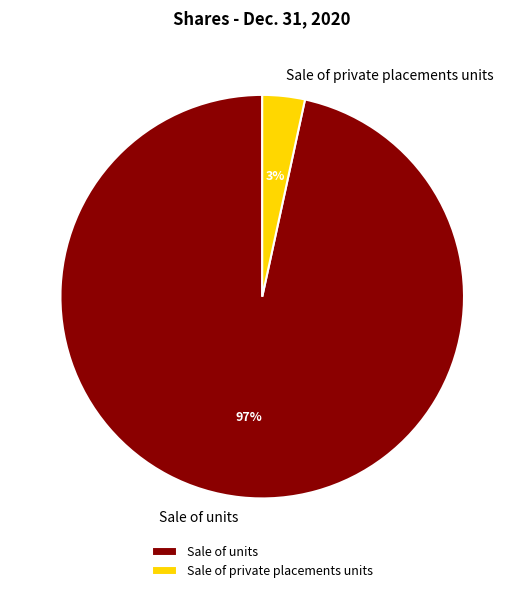

To the nearest percent, what percentage of the pie is Sale of private placements units?

3%